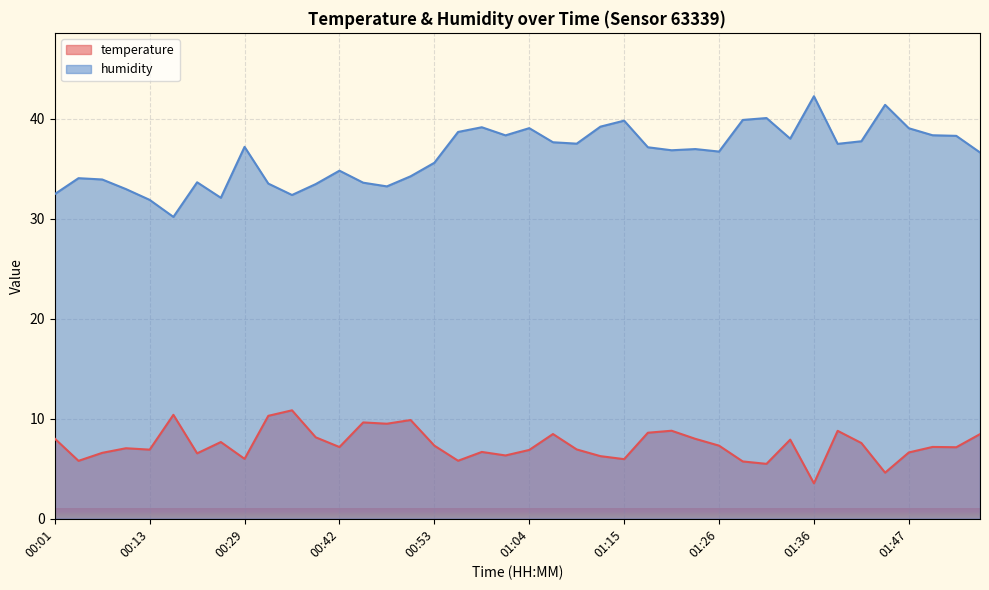

True or false: humidity and temperature cross at least once.

False